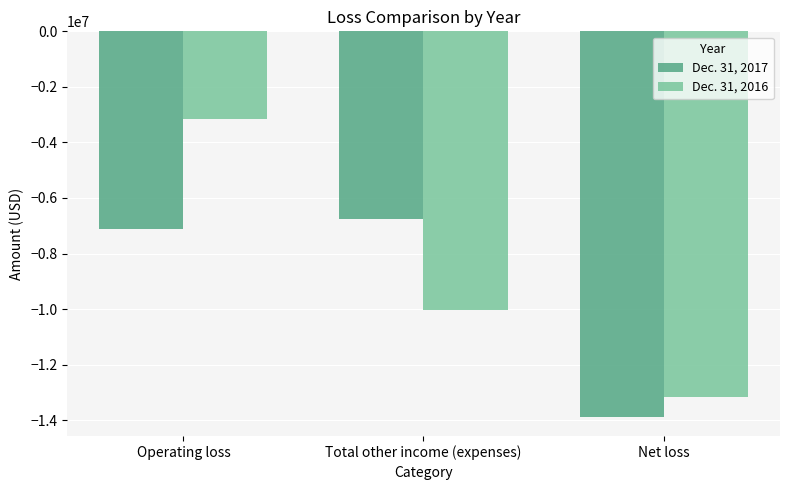

Rank the series by their maximum value, from lowest to highest.

Dec. 31, 2017, Dec. 31, 2016